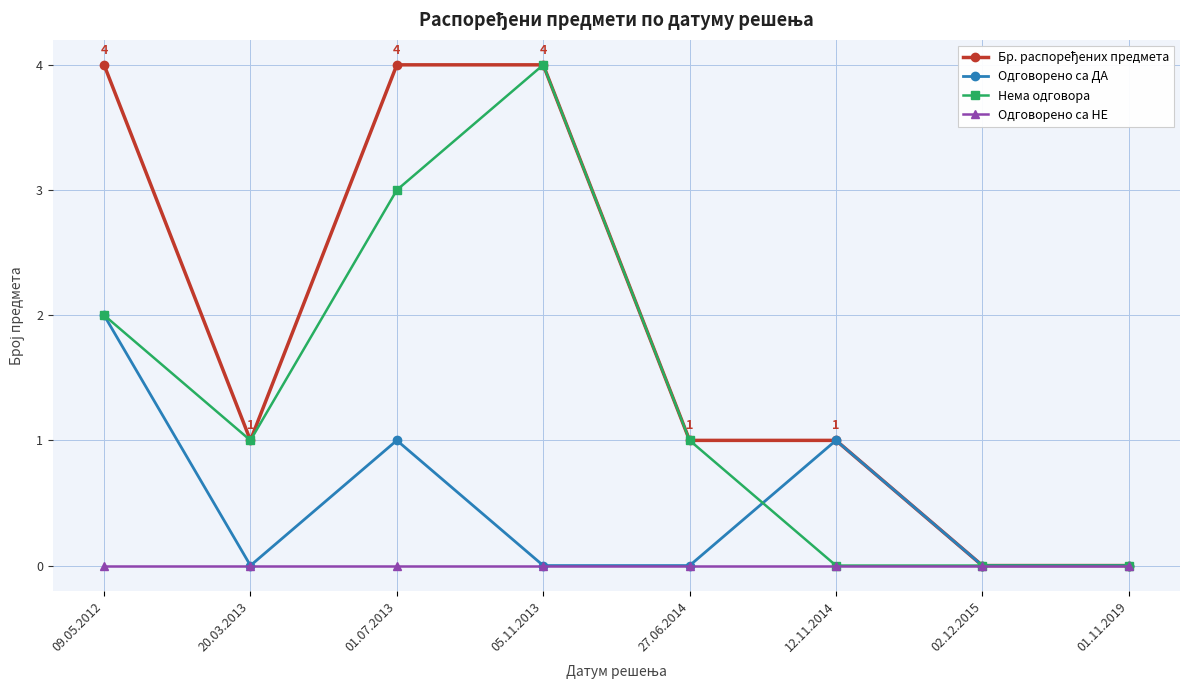

What is the label of the 1st point from the left?

09.05.2012